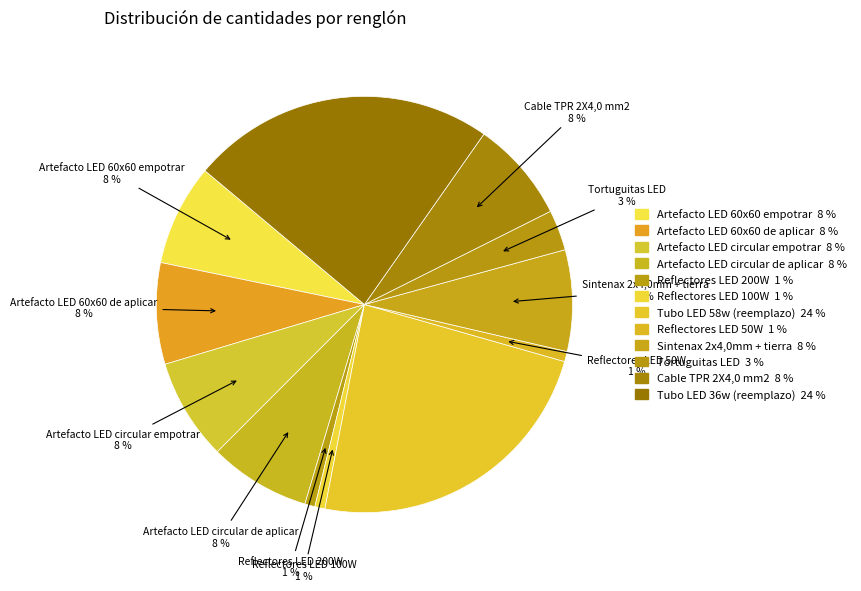

To the nearest percent, what portion does Artefacto LED circular empotrar represent?

8%